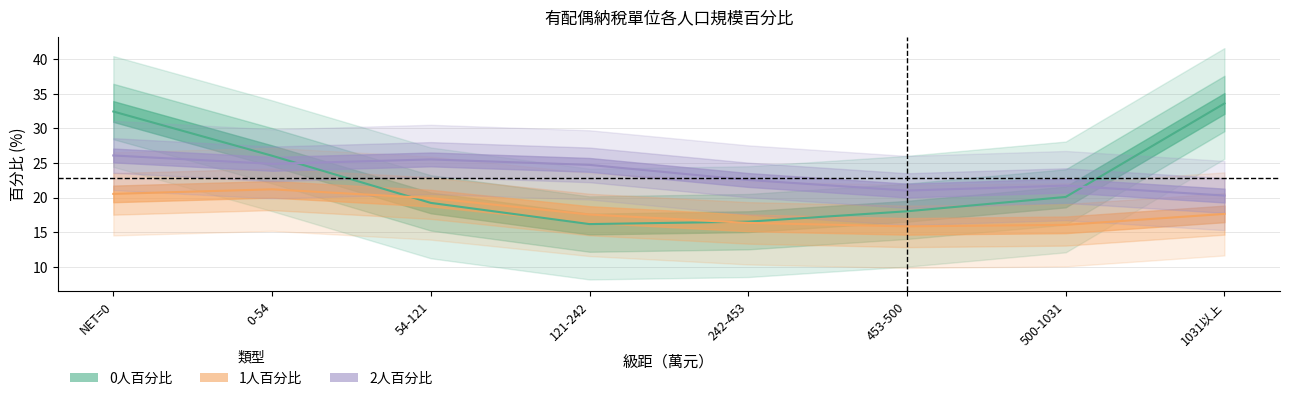

What are all the series names shown in the legend?

0人百分比, 1人百分比, 2人百分比